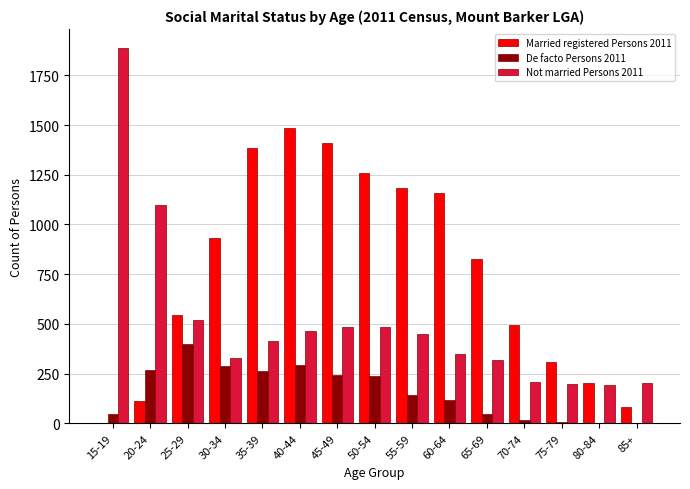

What is the sum of all Married registered Persons 2011 values?

11387